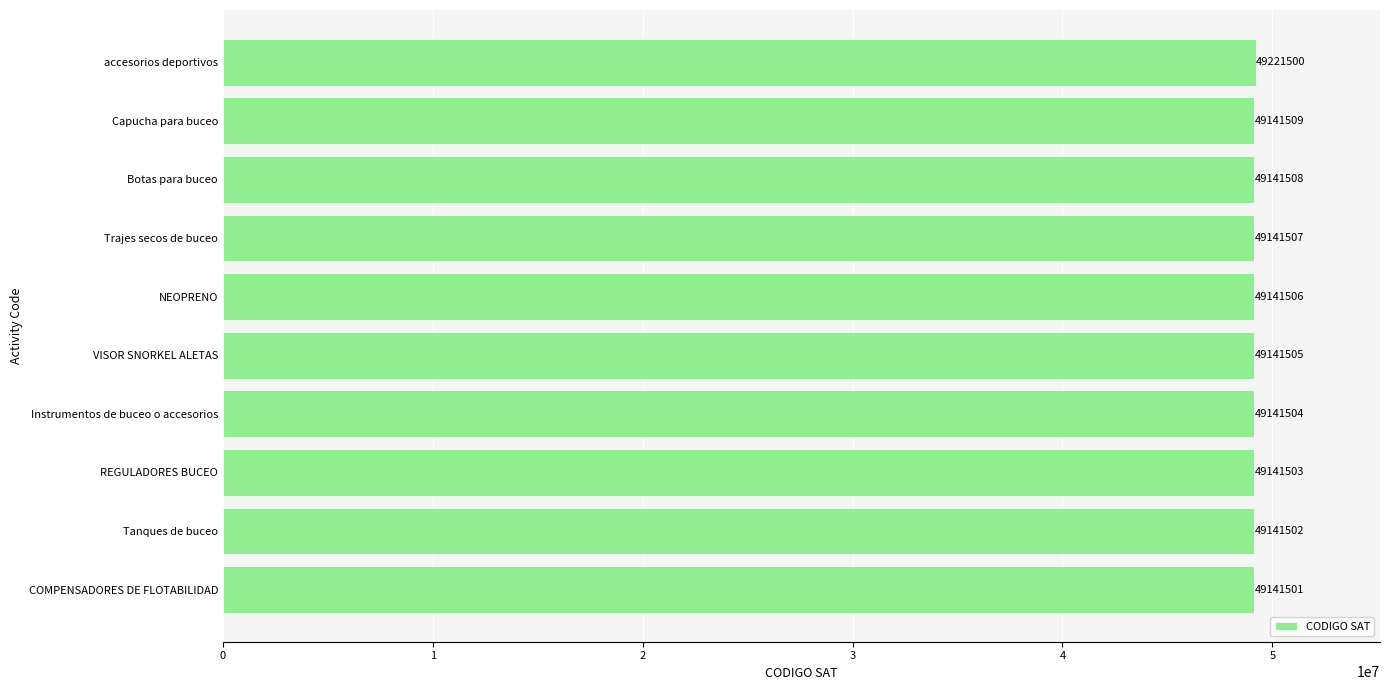

Approximately how many times larger is the value at accesorios deportivos compared to Instrumentos de buceo o accesorios?

1.0